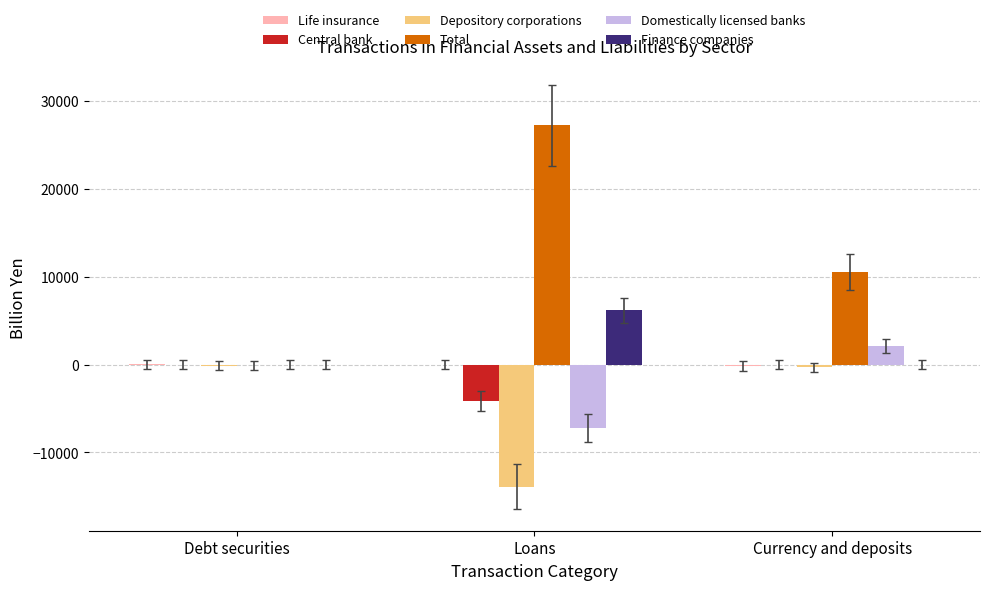

At which label does Total reach its peak?

Loans